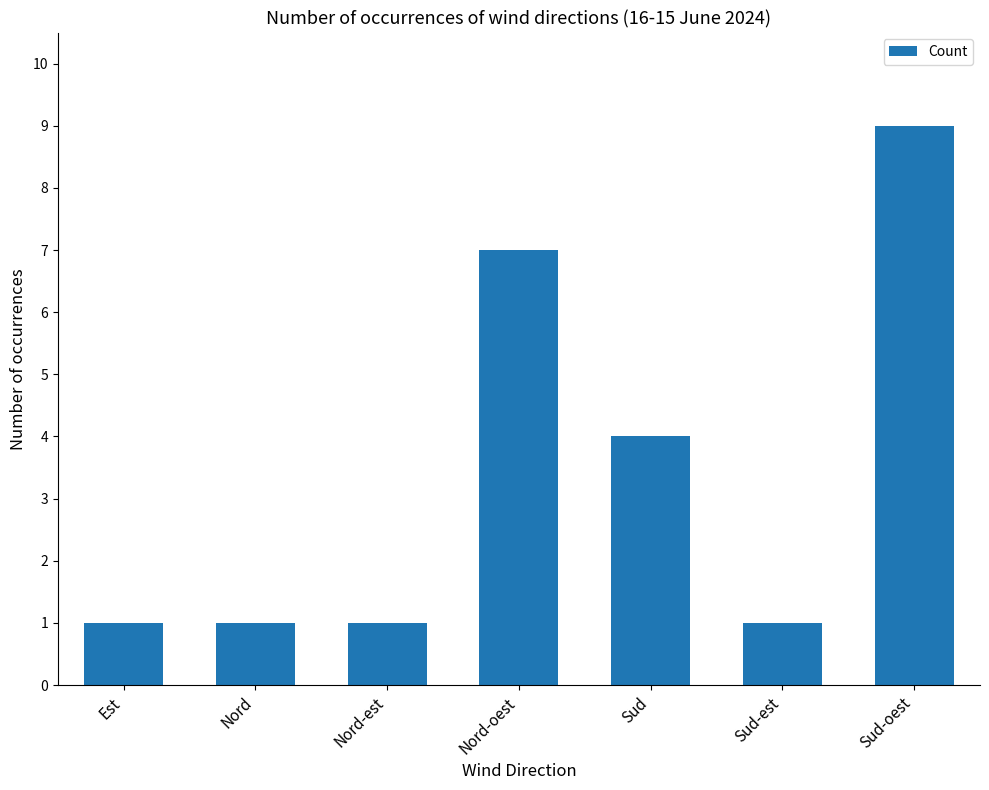

Reading left to right, what are all the values shown in this chart?

1	1	1	7	4	1	9